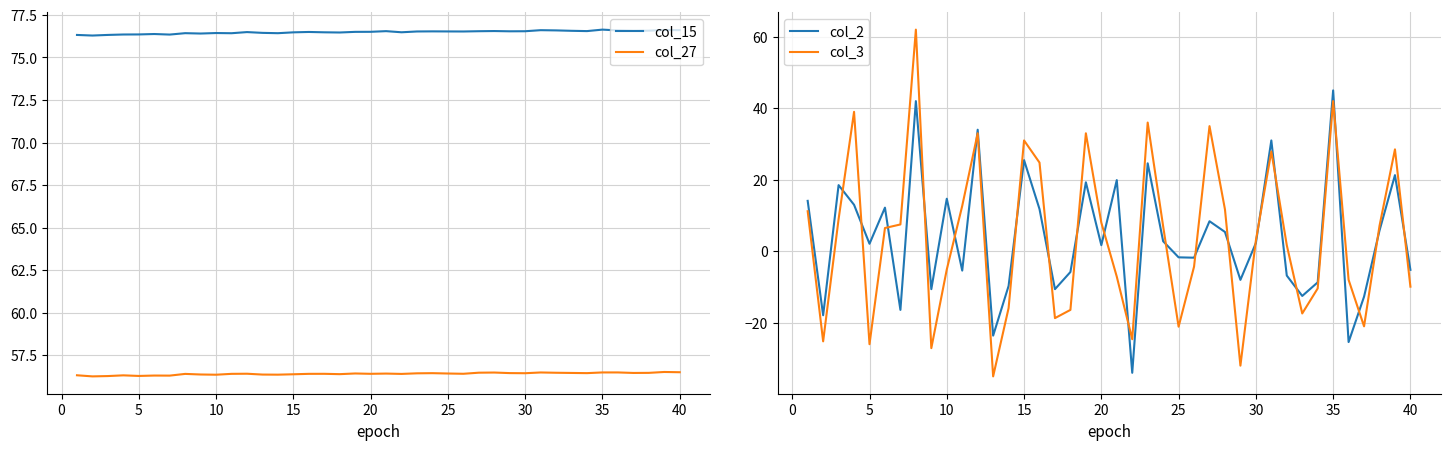

What is the greatest value displayed?

76.6